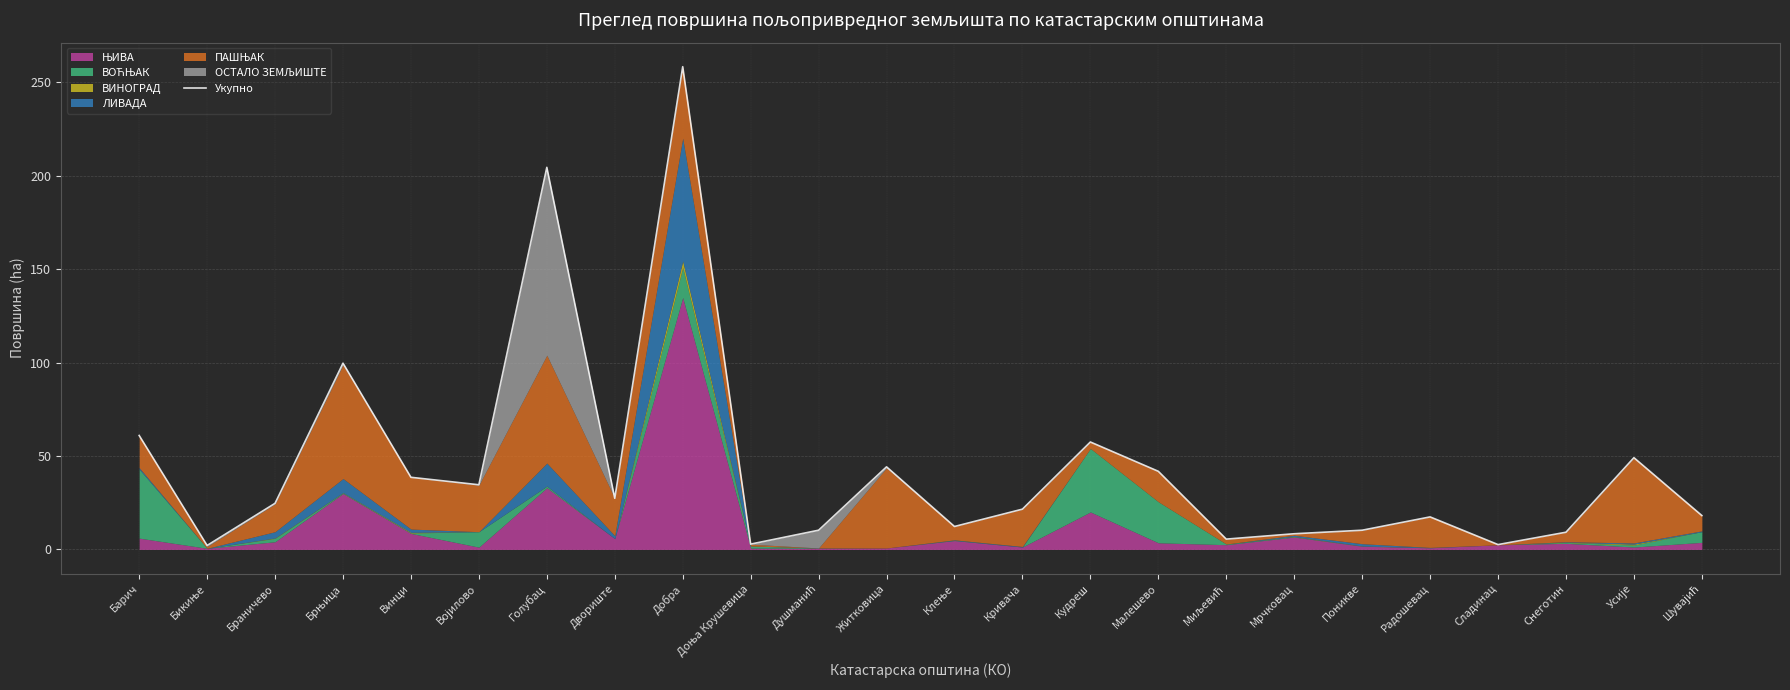

List the labels in order of value, largest first.

Добра, Голубац, Брњица, Барич, Кудреш, Усије, Житковица, Малешево, Винци, Војилово, Двориште, Браничево, Кривача, Шувајић, Радошевац, Клење, Душманић, Поникве, Снеготин, Мрчковац, Миљевић, Доња Крушевица, Сладинац, Бикиње